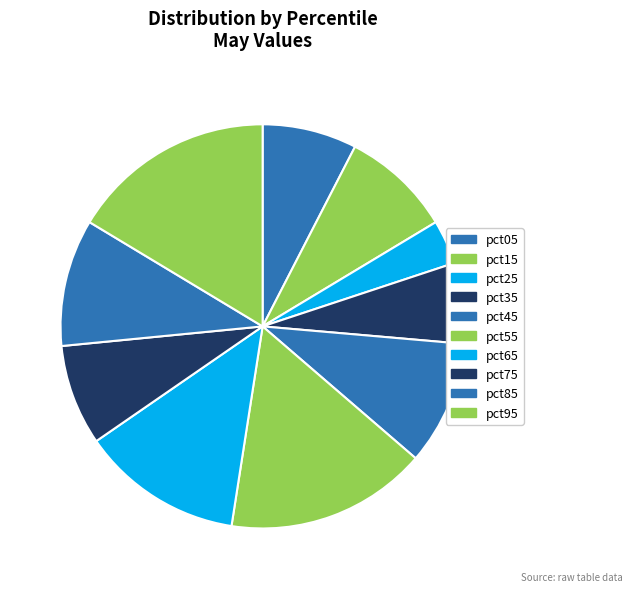

Rank the categories by value from highest to lowest.

pct95, pct55, pct65, pct85, pct45, pct15, pct75, pct05, pct35, pct25